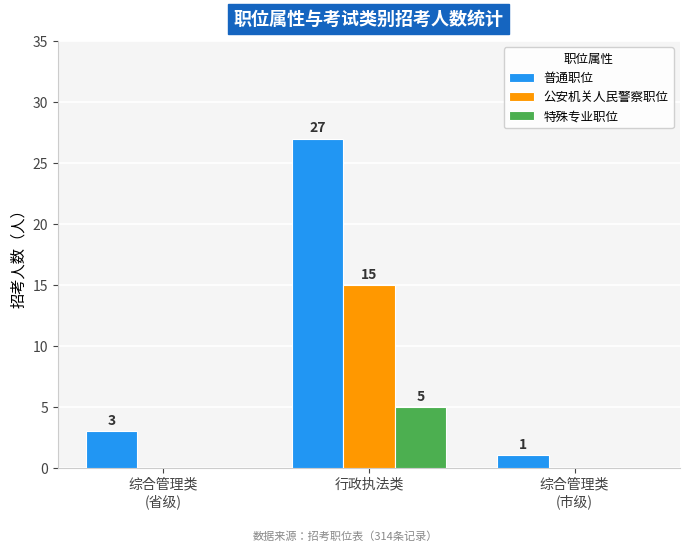

What is the sum of all 特殊专业职位 values?

5